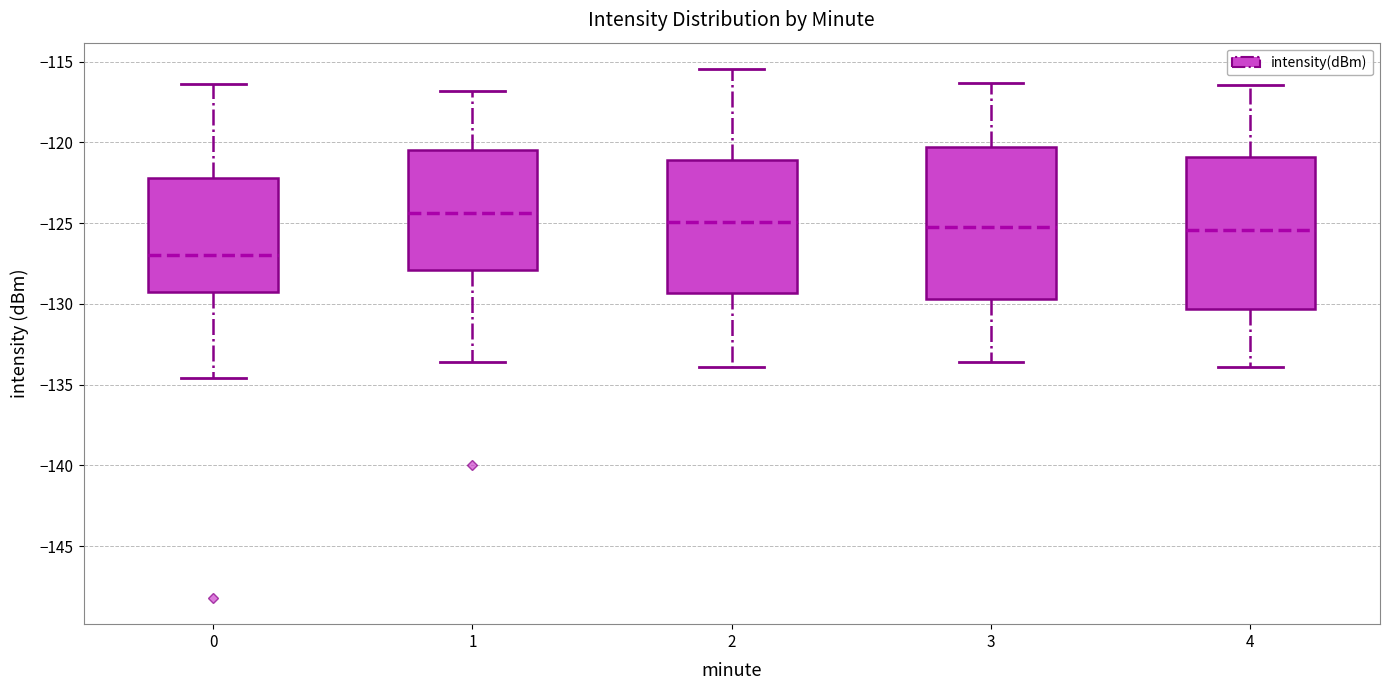

Which box has the lowest median line?

0